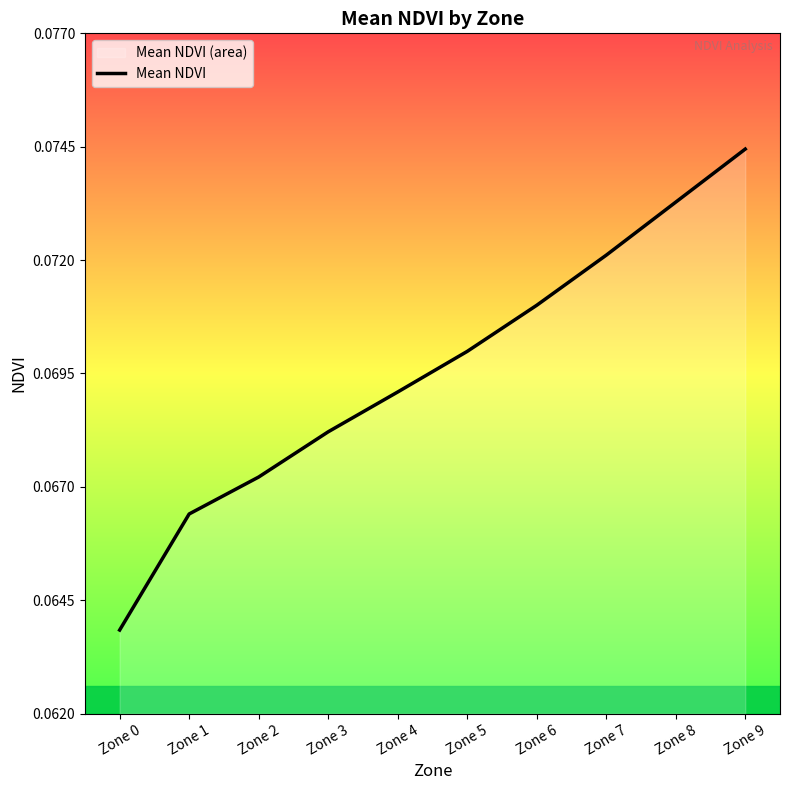

True or false: there are more than 0 points higher than both neighbors.

False